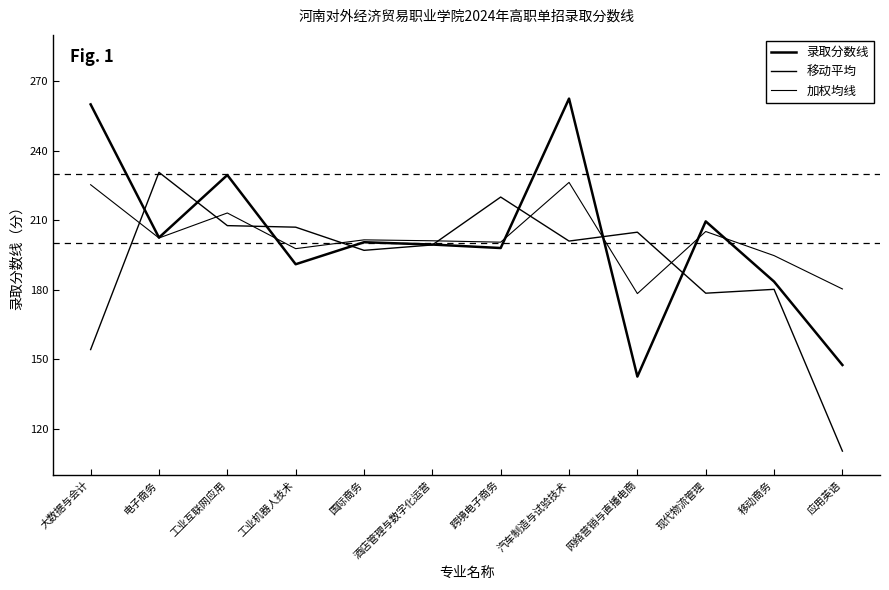

What position from the right is 网络营销与直播电商?

4